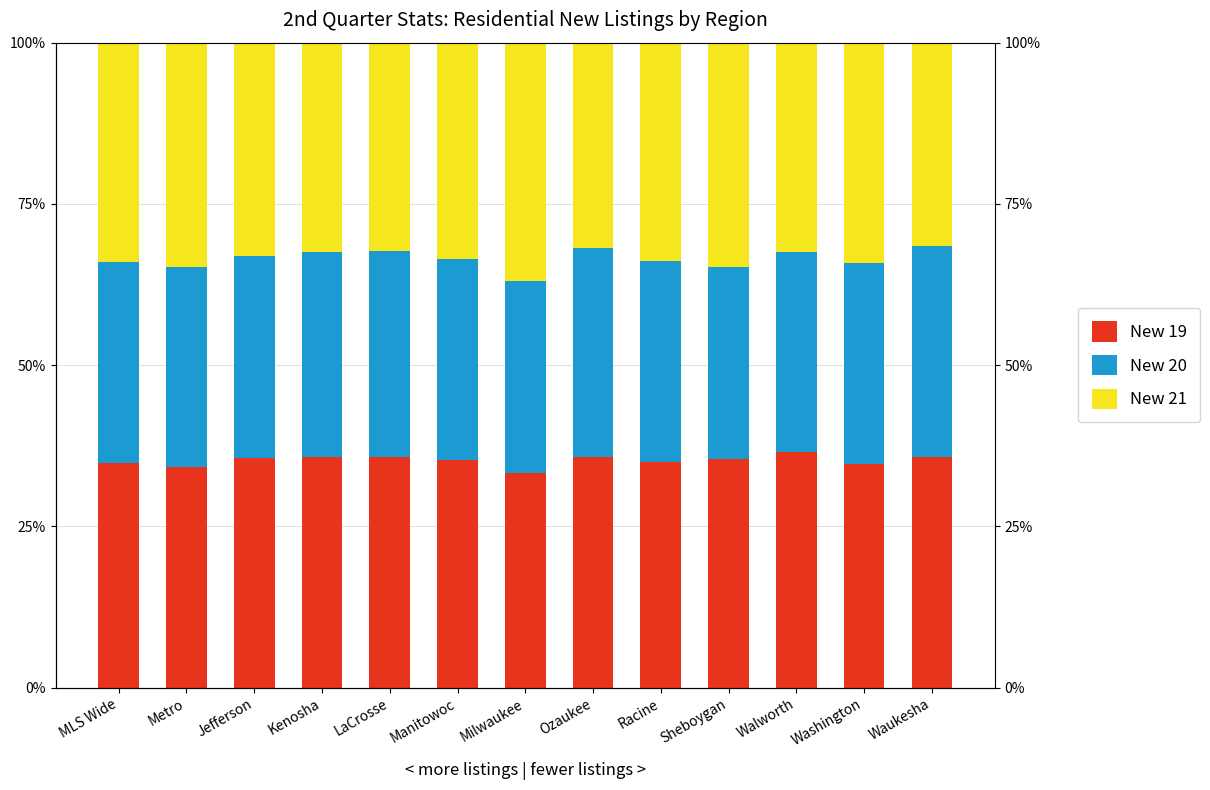

What is the total value across all series at Jefferson?

1.0